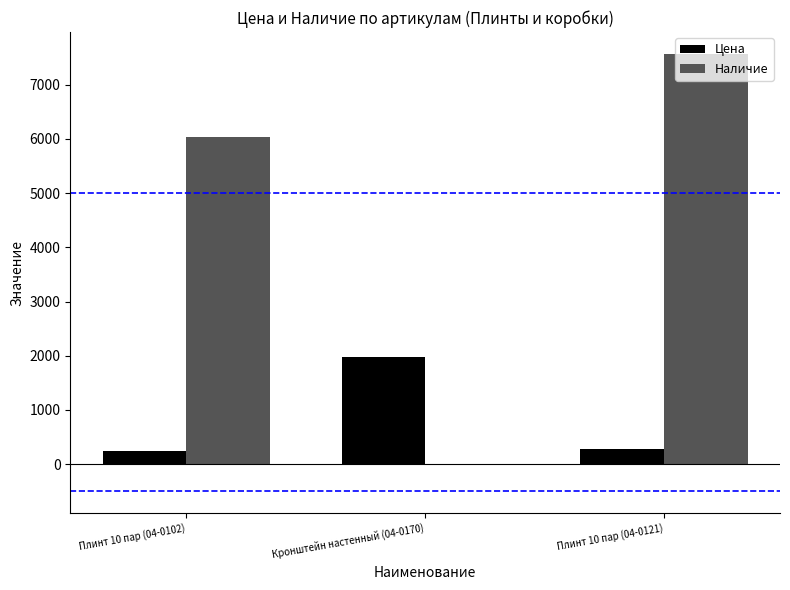

Which category has the highest value in the Цена series?

Кронштейн настенный (04-0170)